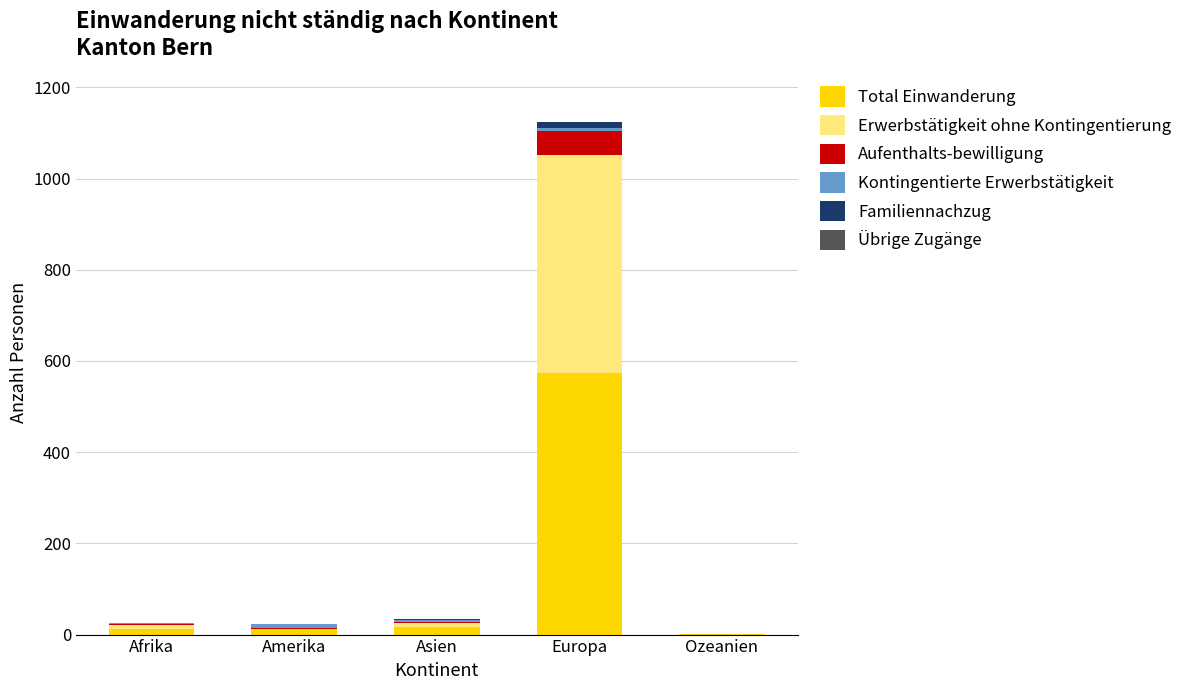

What is the maximum value for Total Einwanderung?

573